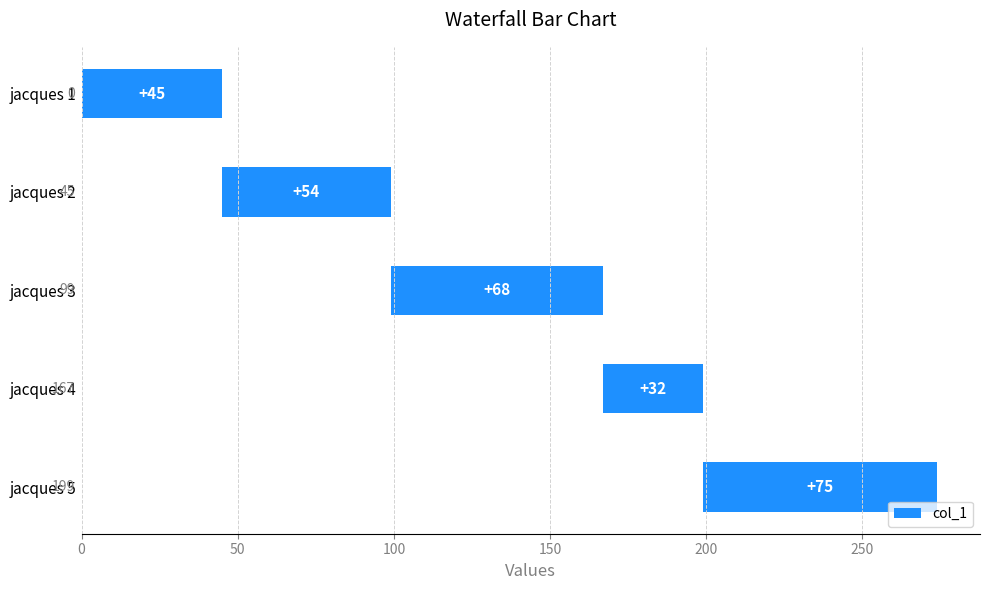

At which category does the chart reach its peak across all series?

jacques 5